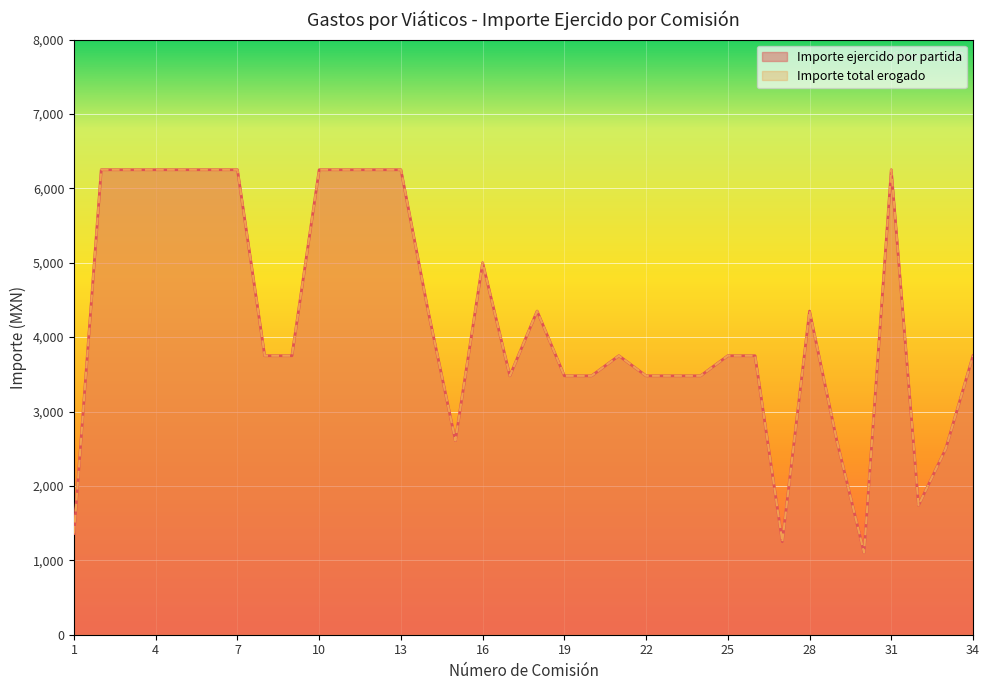

How many values in the Importe ejercido por partida series exceed 3750?

15